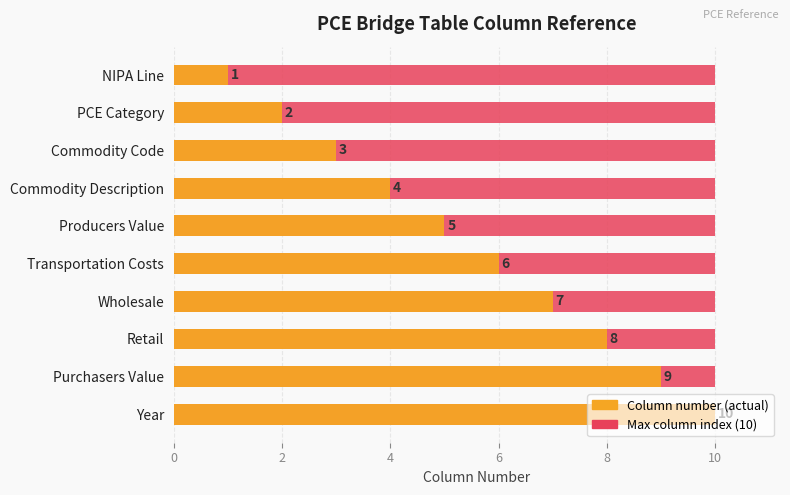

Which series has the largest total across all categories?

Column number